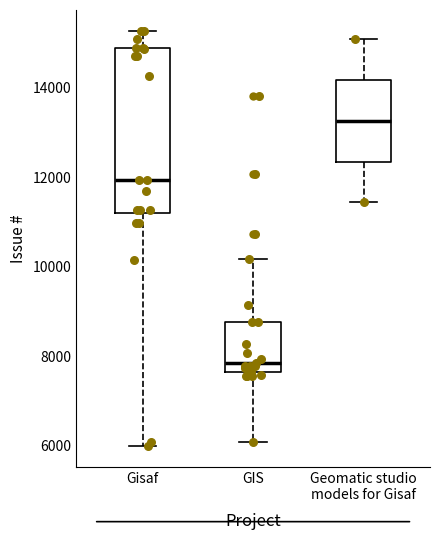

Where does the upper whisker of the box for GIS end on the y-axis? The values are not printed on the chart, so give them approximately, as read against the axis.

10200